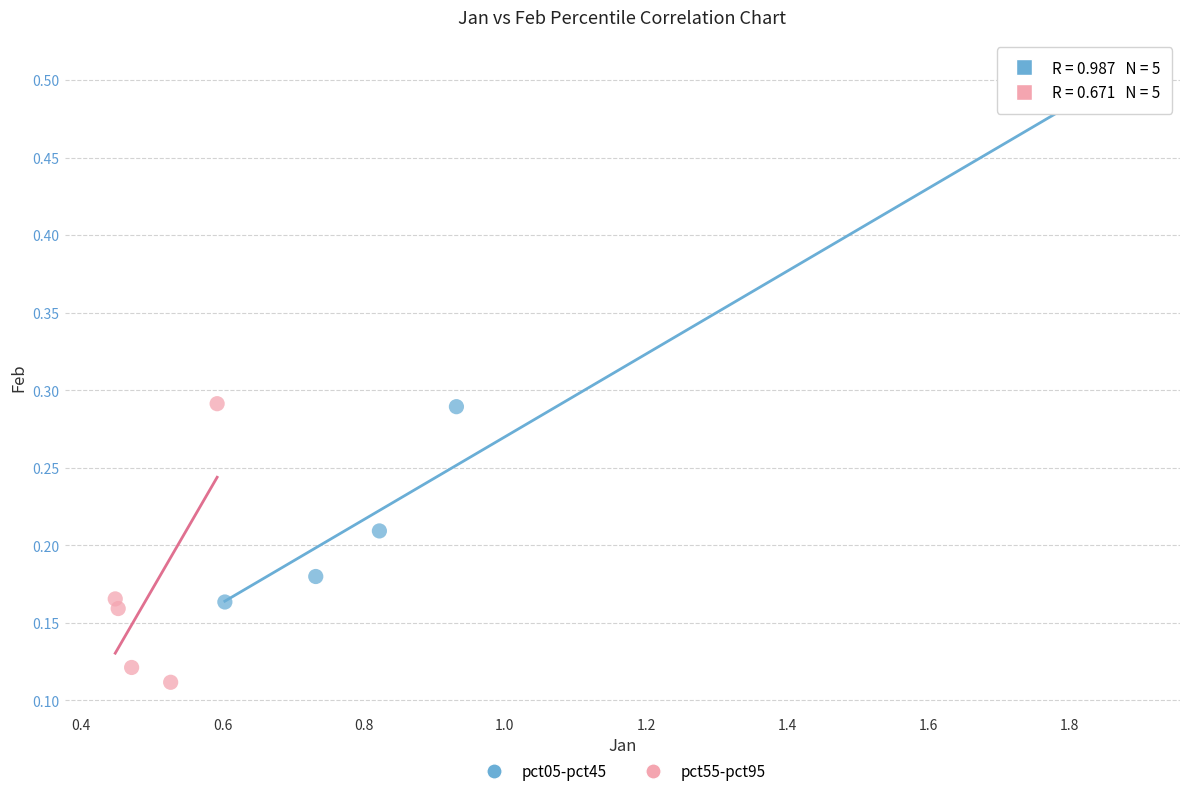

Which series contains the lowest Y value?

pct55-pct95